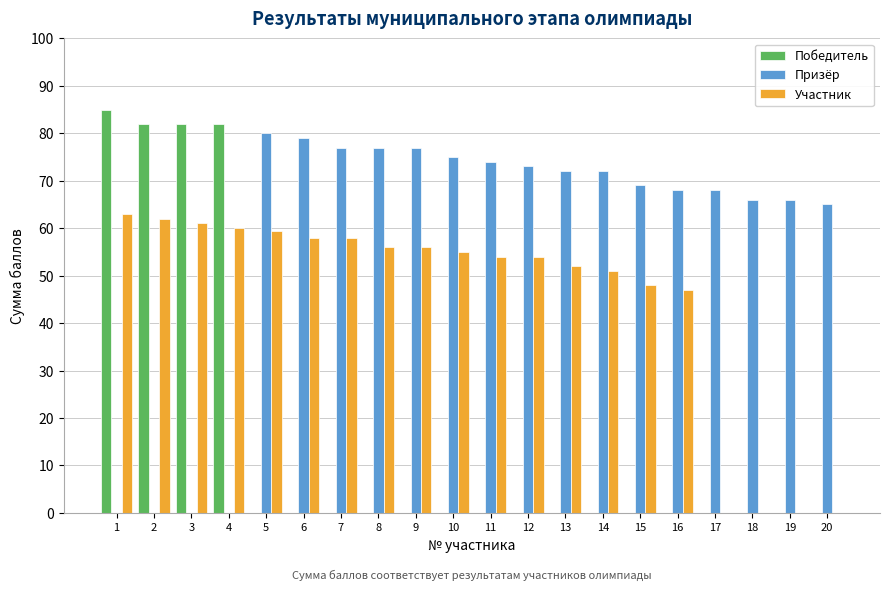

Reading left to right, what are all the values shown in this chart?

Победитель: 1=85.0	2=82.0	3=82.0	4=82.0	5=0.0	6=0.0	7=0.0	8=0.0	9=0.0	10=0.0	11=0.0	12=0.0	13=0.0	14=0.0	15=0.0	16=0.0	17=0.0	18=0.0	19=0.0	20=0.0
Призёр: 1=0.0	2=0.0	3=0.0	4=0.0	5=80.0	6=79.0	7=77.0	8=77.0	9=77.0	10=75.0	11=74.0	12=73.0	13=72.0	14=72.0	15=69.0	16=68.0	17=68.0	18=66.0	19=66.0	20=65.0
Участник: 1=63.0	2=62.0	3=61.0	4=60.0	5=59.5	6=58.0	7=58.0	8=56.0	9=56.0	10=55.0	11=54.0	12=54.0	13=52.0	14=51.0	15=48.0	16=47.0	17=0.0	18=0.0	19=0.0	20=0.0